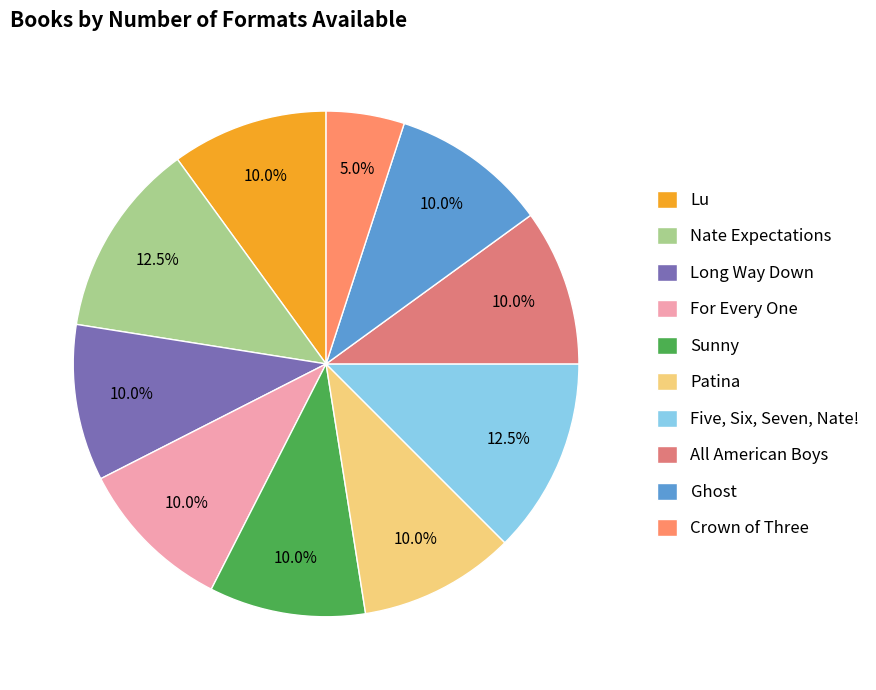

What percentage is NOT represented by Sunny?

90.0%